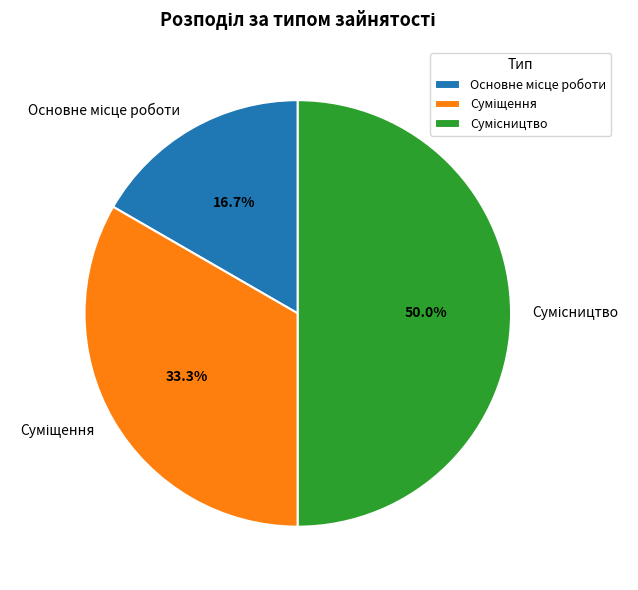

How many slices are in this pie chart?

3